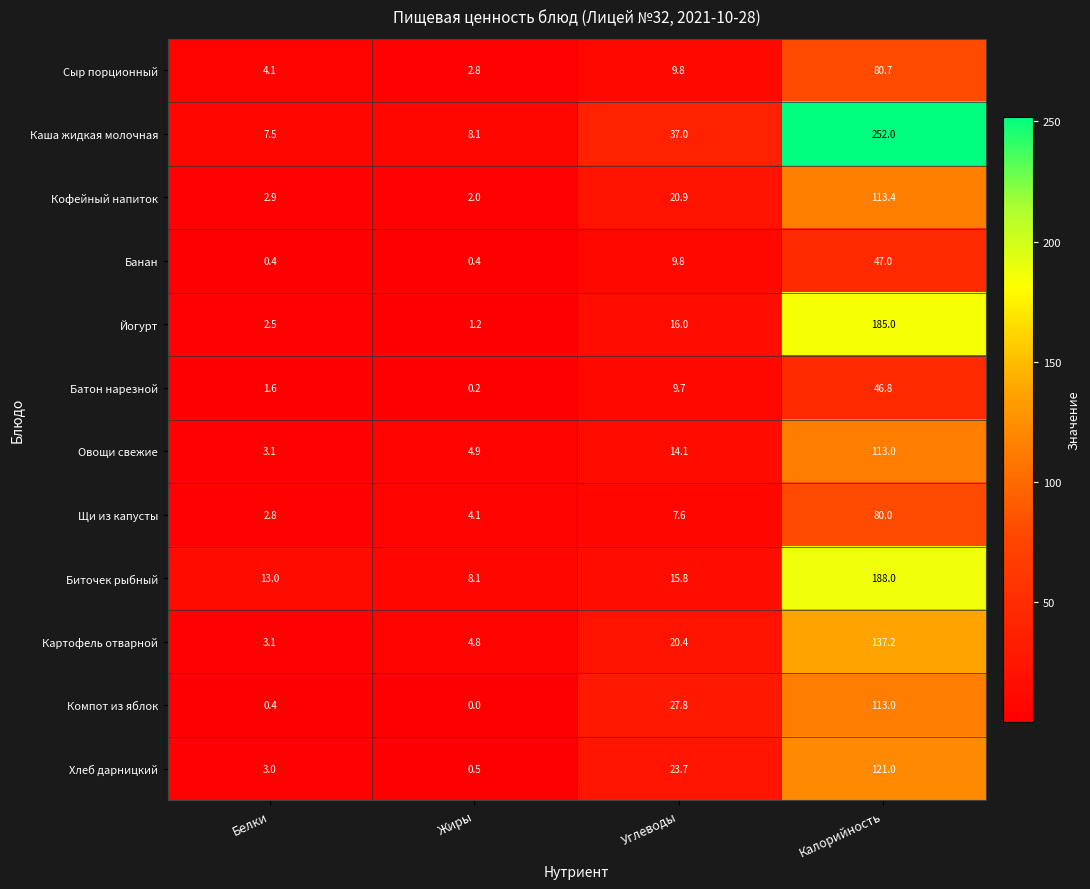

What is the difference between the maximum and minimum values in the Каша жидкая молочная series?

244.5